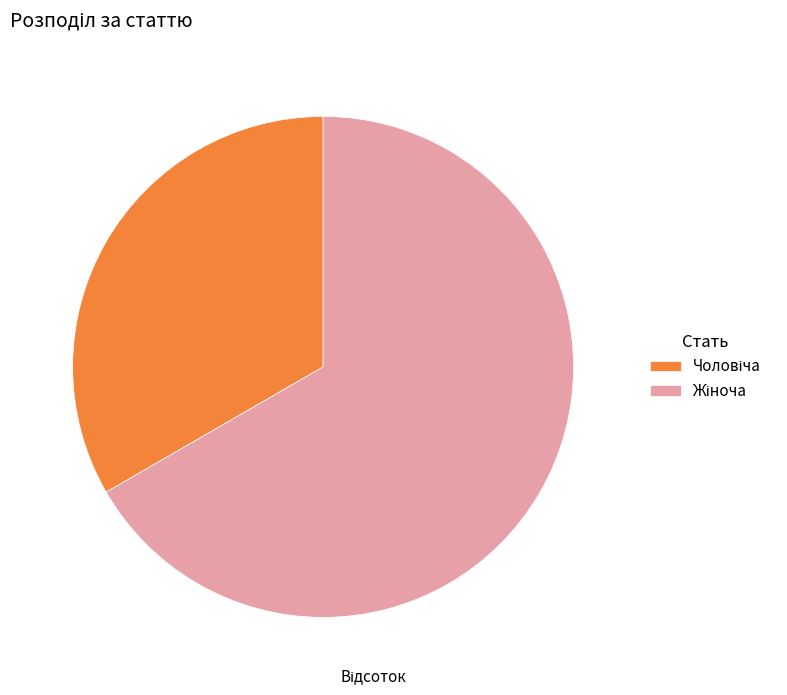

Is there a majority slice in this chart?

Yes